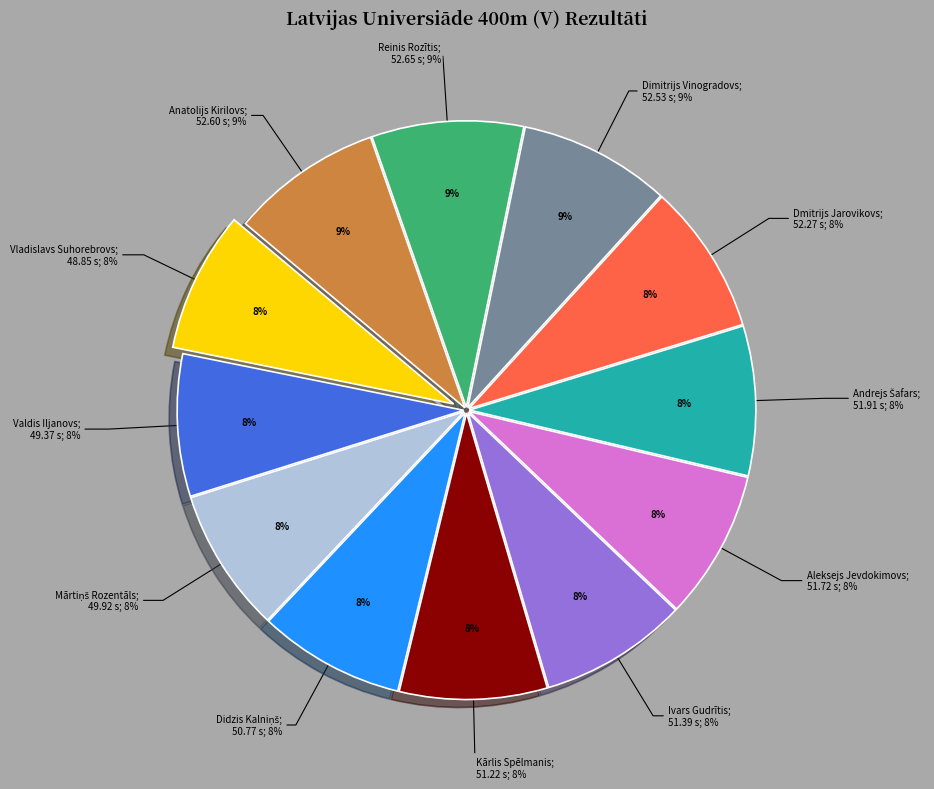

True or false: Vladislavs Suhorebrovs accounts for 2% of the total.

False